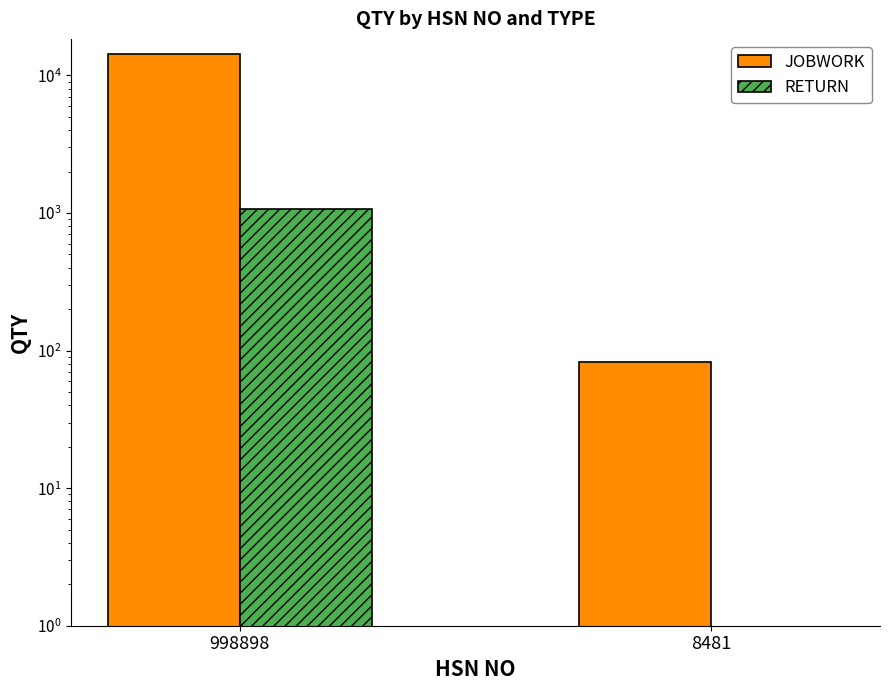

What is the sum of the RETURN values at 8481 and 998898?

1071